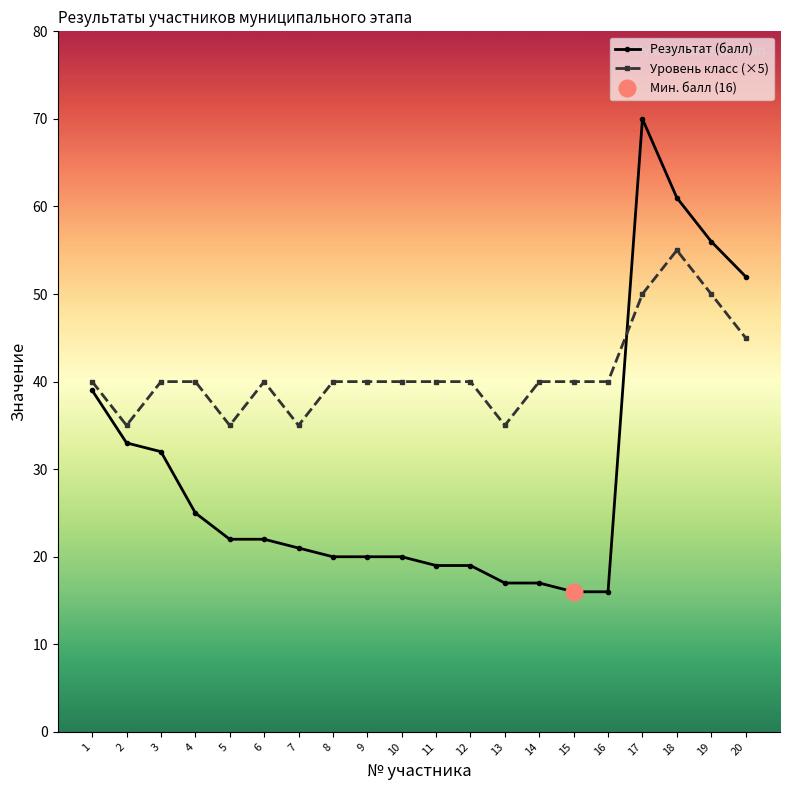

What is the total value across all series at 14?

57